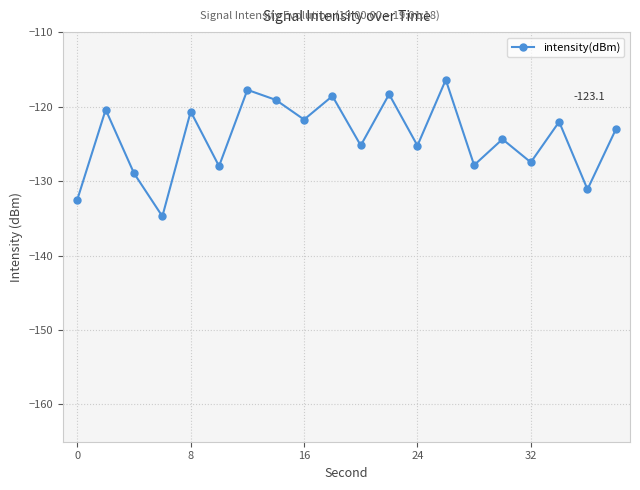

How many values exceed -123?

9